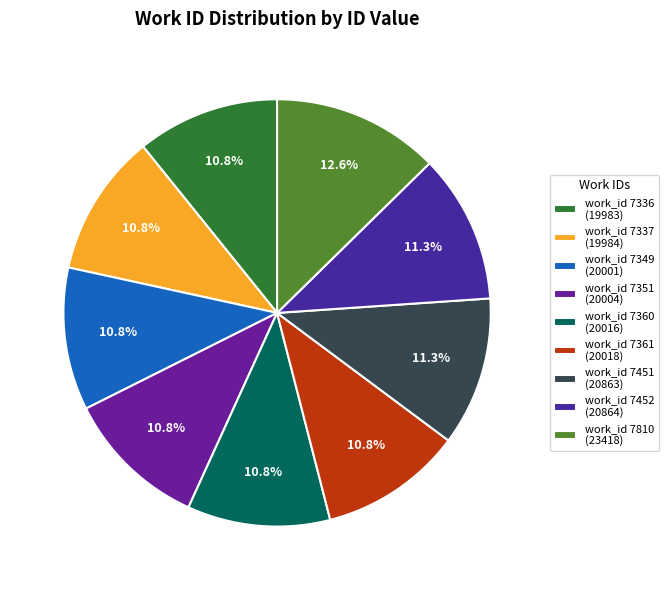

Does any single category account for the majority?

No